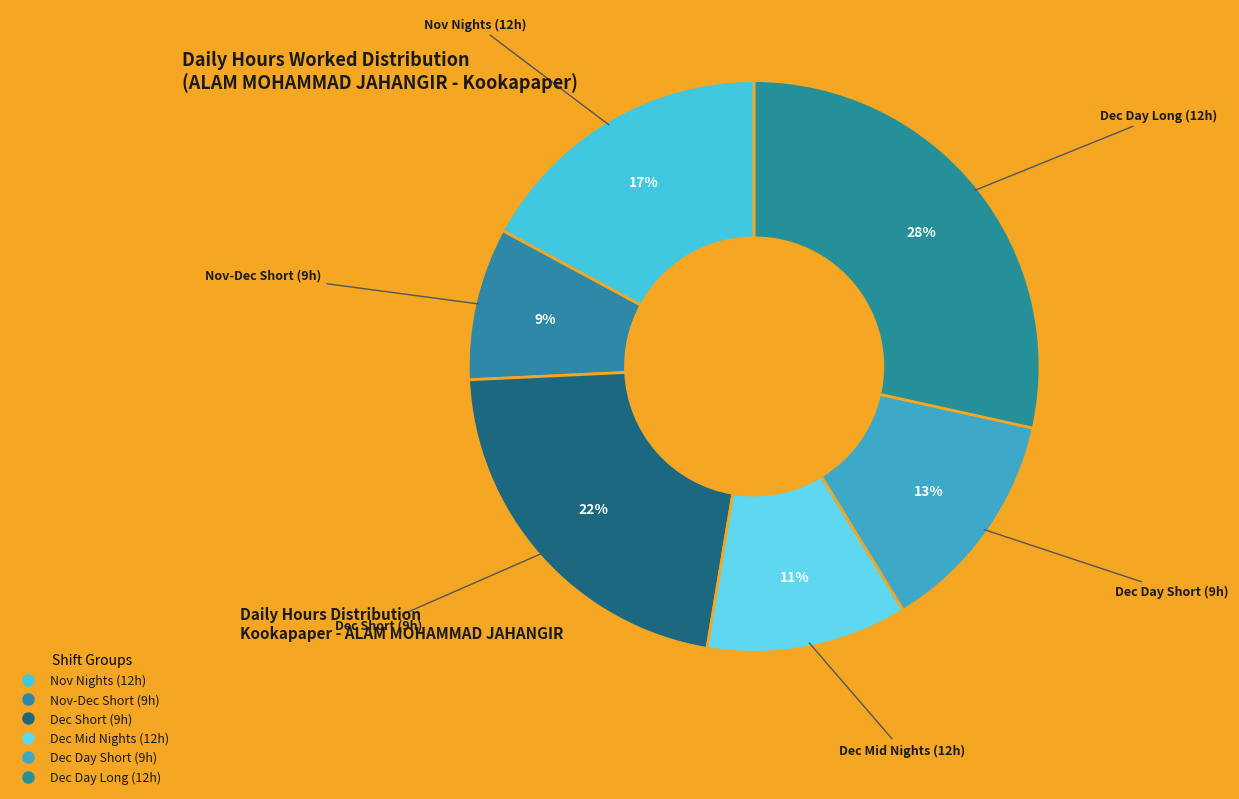

Count the number of slices in the pie.

6